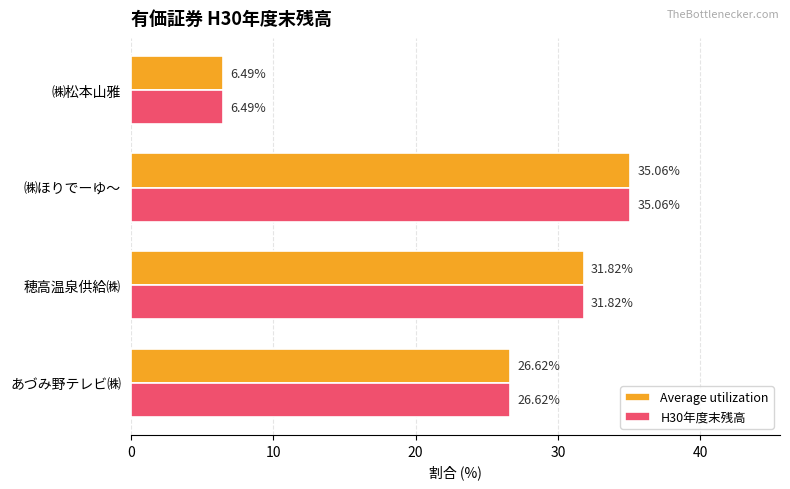

At which category is the sum across all series the highest?

㈱ほりでーゆ～